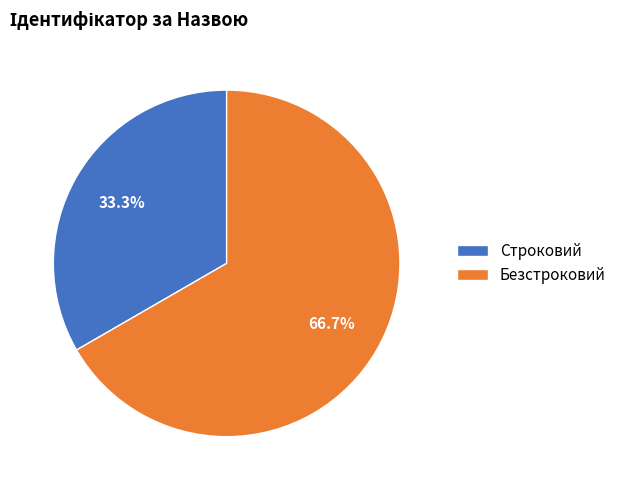

How many slices are in this pie chart?

2